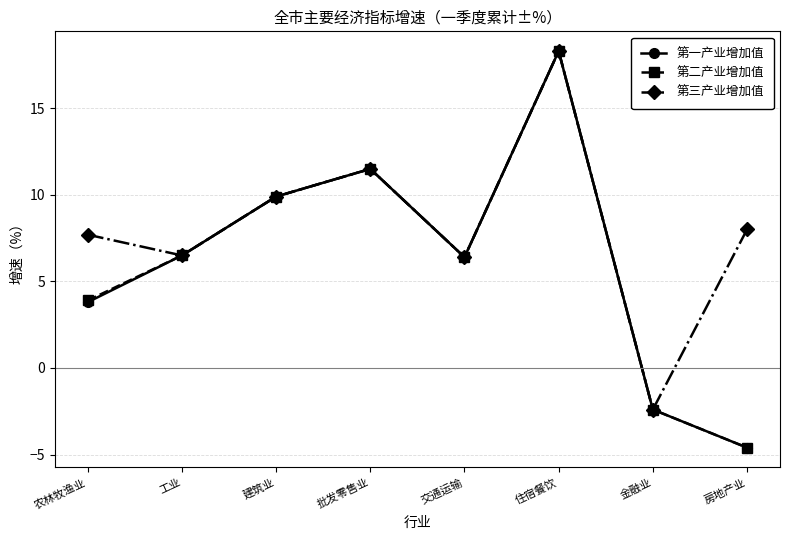

What is the minimum value for 第一产业增加值?

-4.6